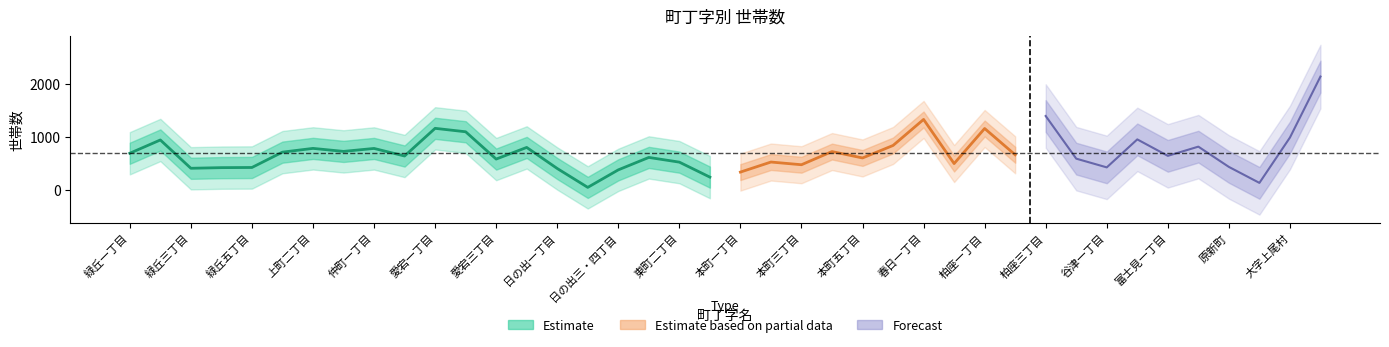

How many data points are above 646?

9